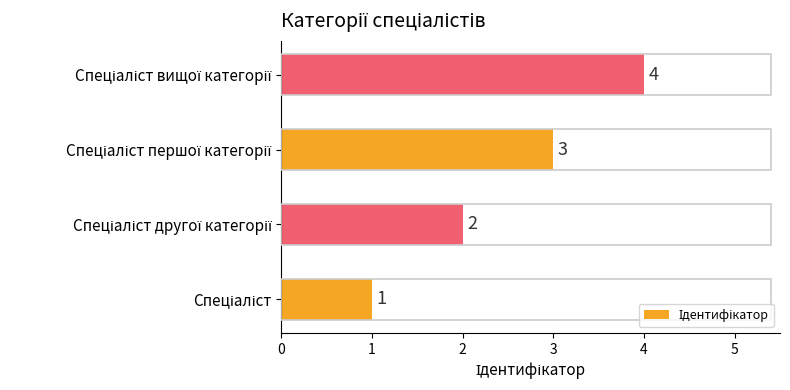

How many series are shown in this chart?

1